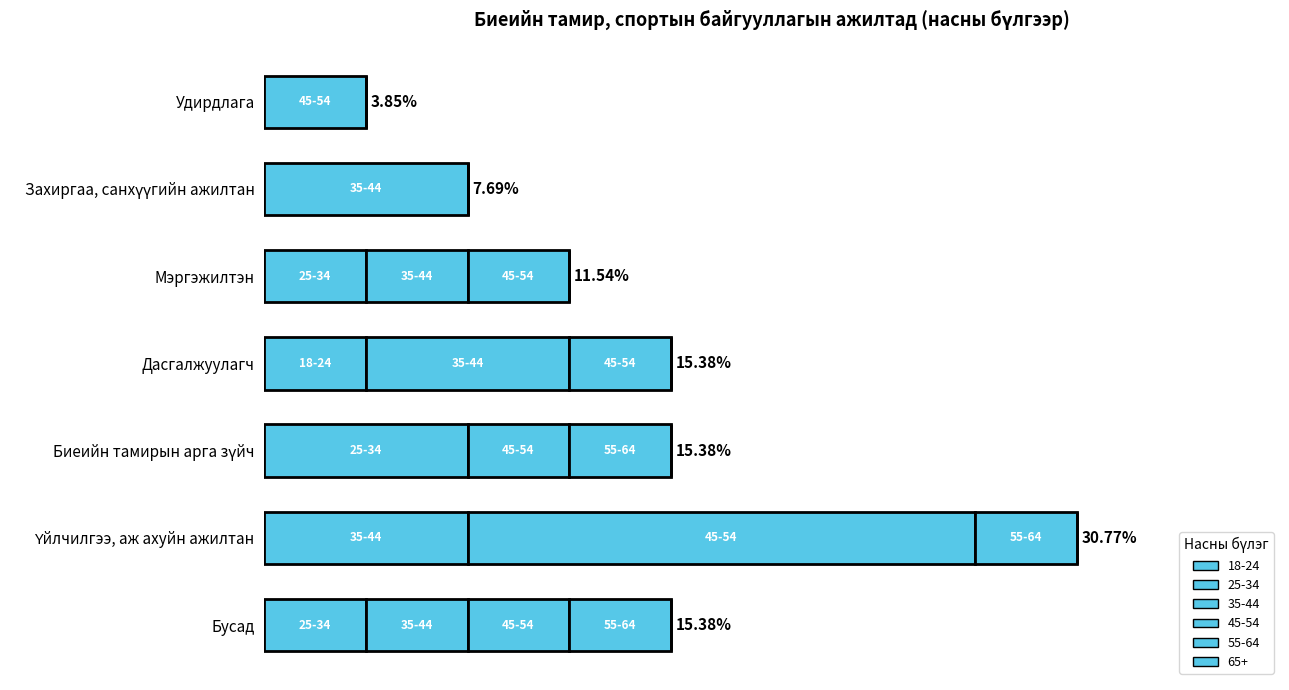

How many bars are there in each group?

5